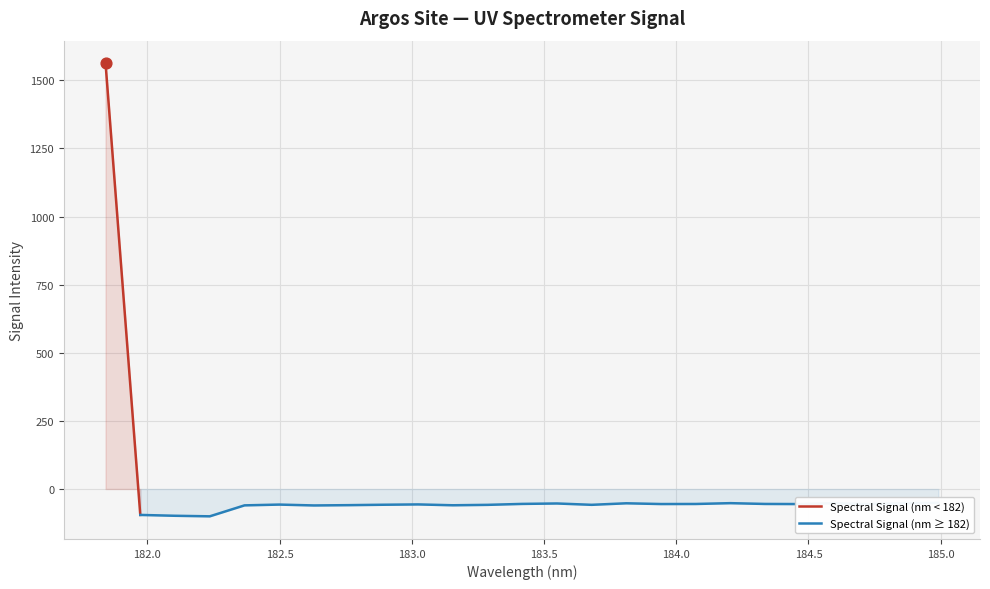

What is the change in value from 183.15513622 to 184.3357763242?

+4.8